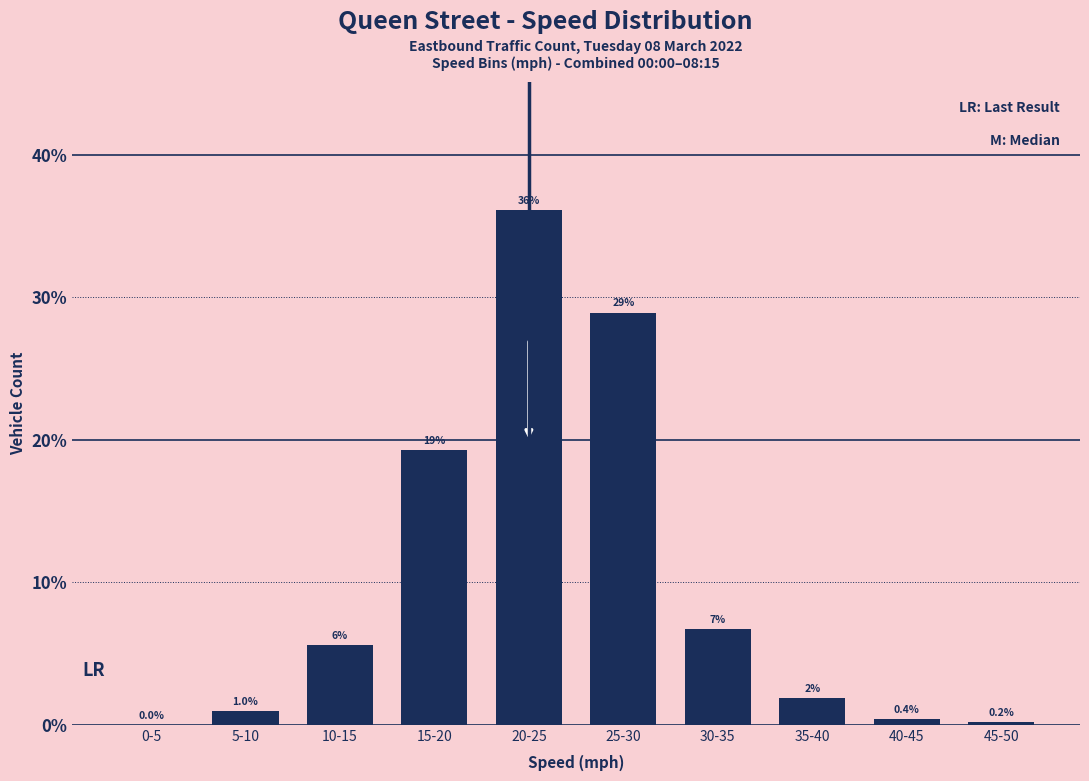

Which label corresponds to the largest value in the chart?

20-25